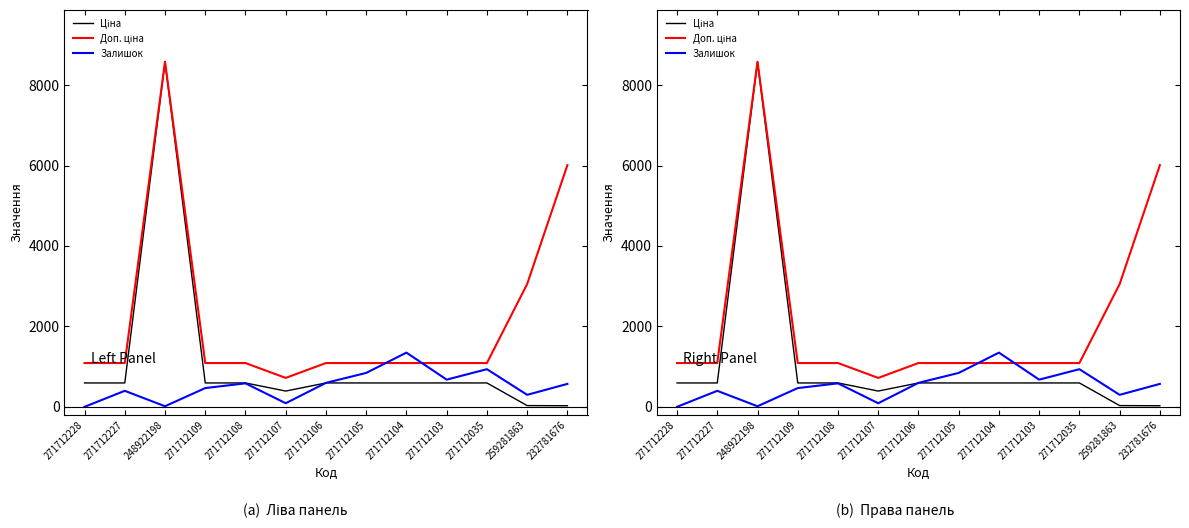

What is the difference between the maximum and minimum values in the Залишок series?

1348.0